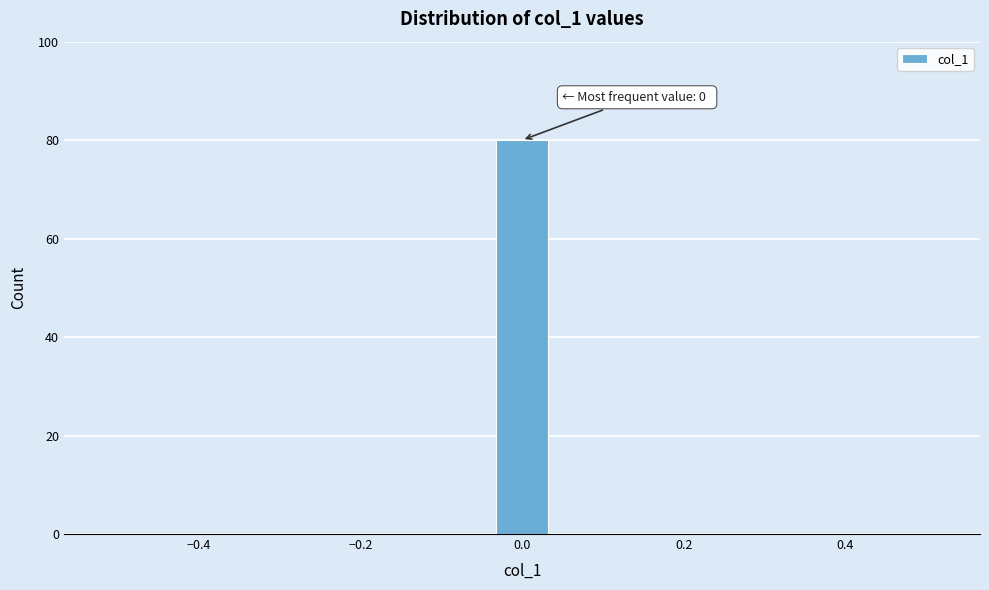

Read against the x-axis, roughly where is the centre of the tallest bar?

0.00